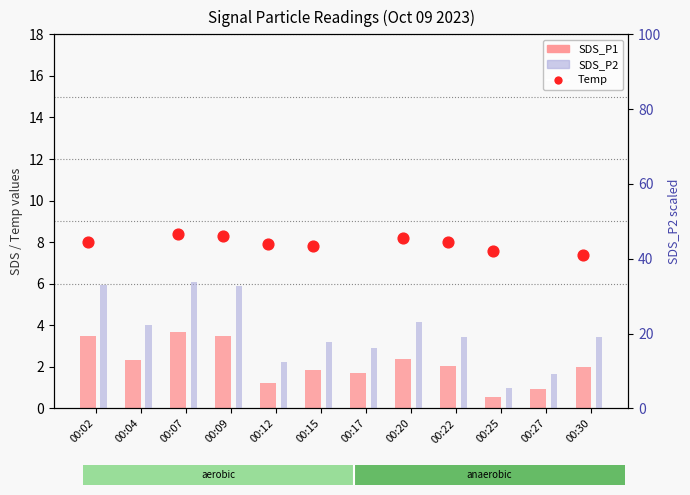

Which series has the largest Y range (max minus min)?

SDS_P2